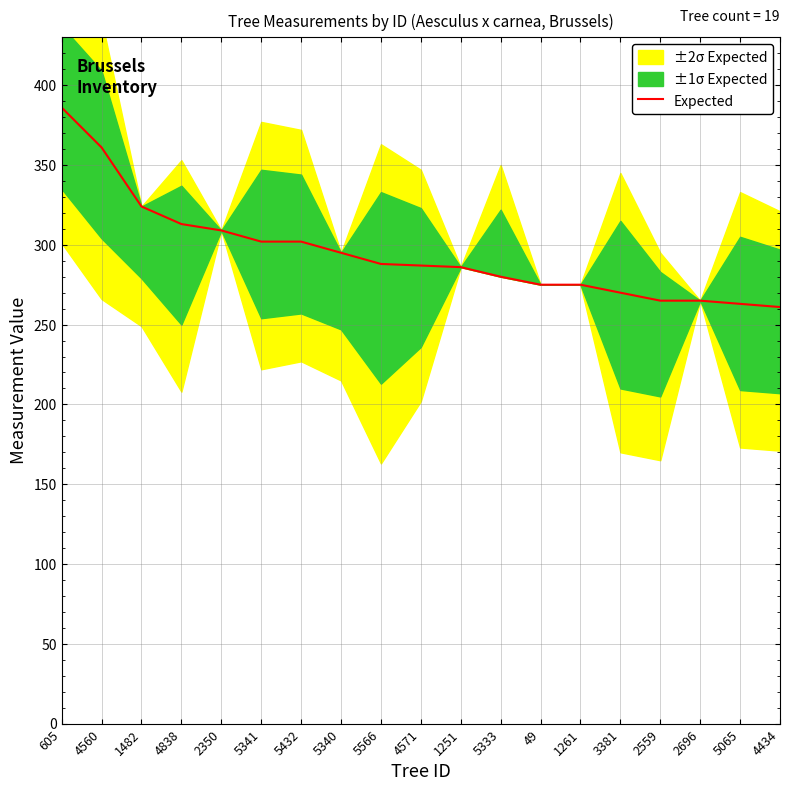

Approximately how many times larger is the value at 605 compared to 5566?

1.3